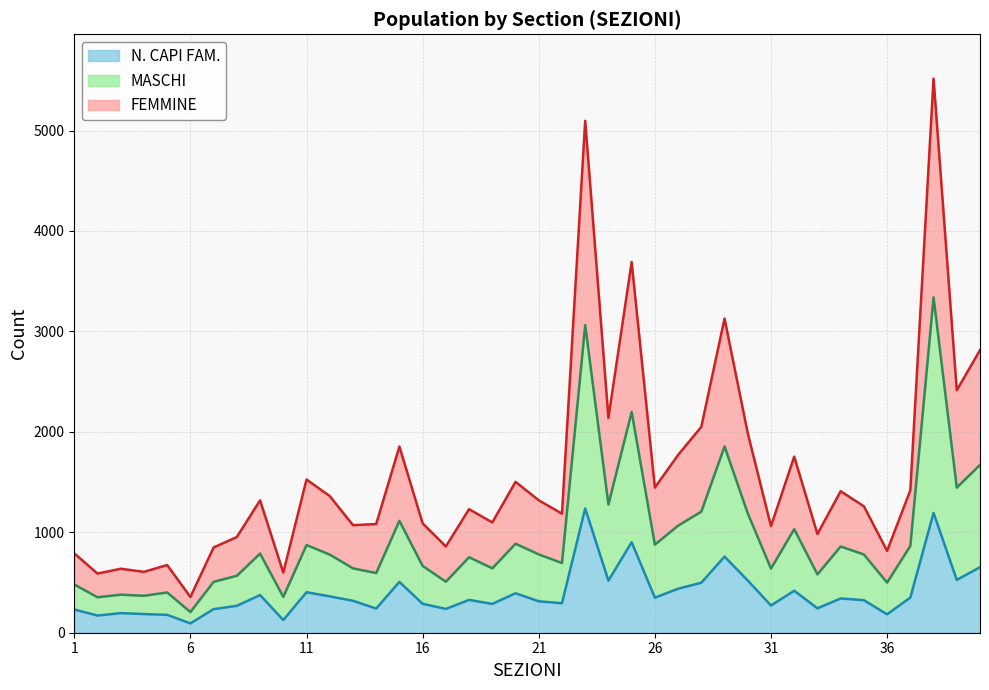

At which category is the sum across all series the highest?

38